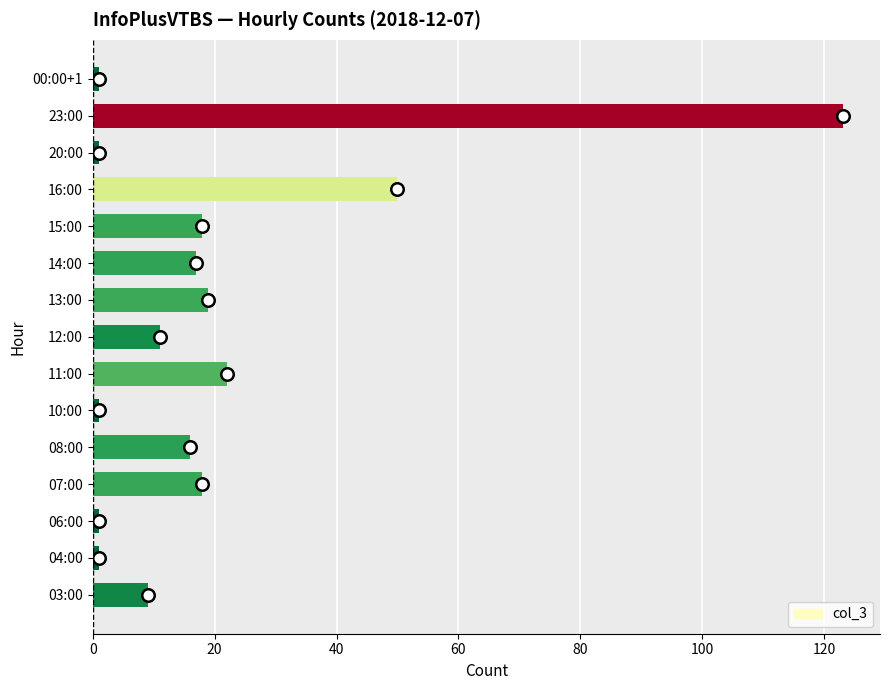

The chart shows a value of 35 at 16:00. True or false?

False